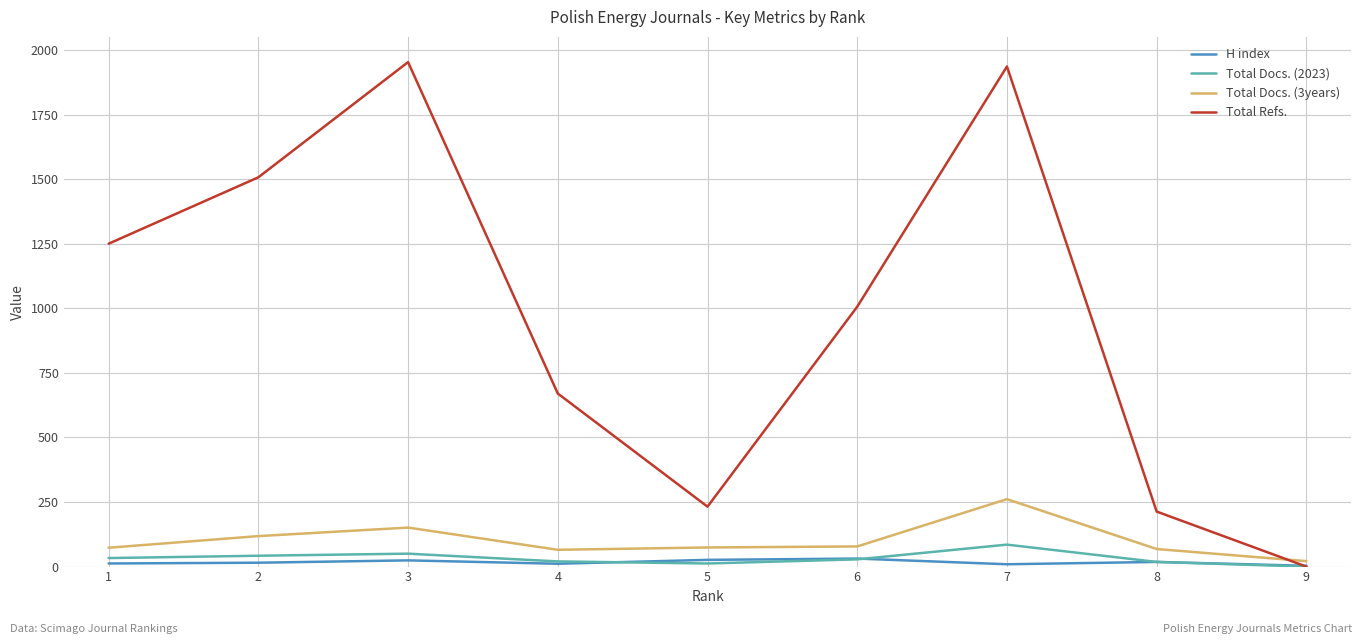

Is it true that Total Refs. equals 1581 at 6?

False